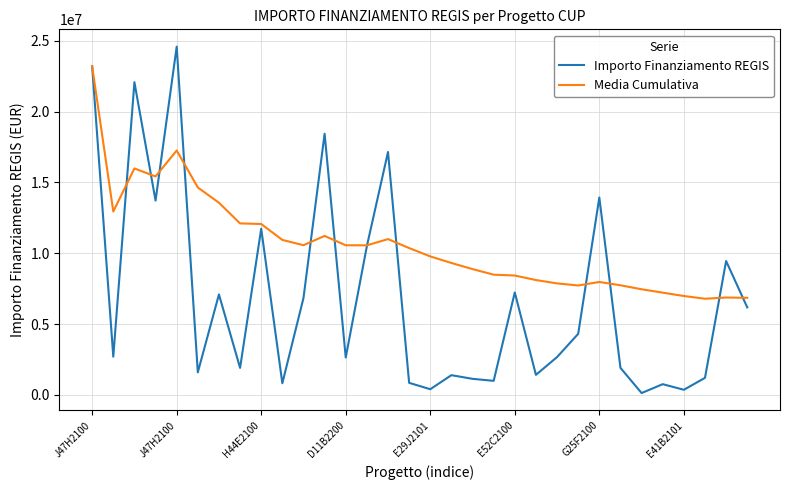

What is the highest value of the Importo Finanziamento REGIS series?

24592000.0